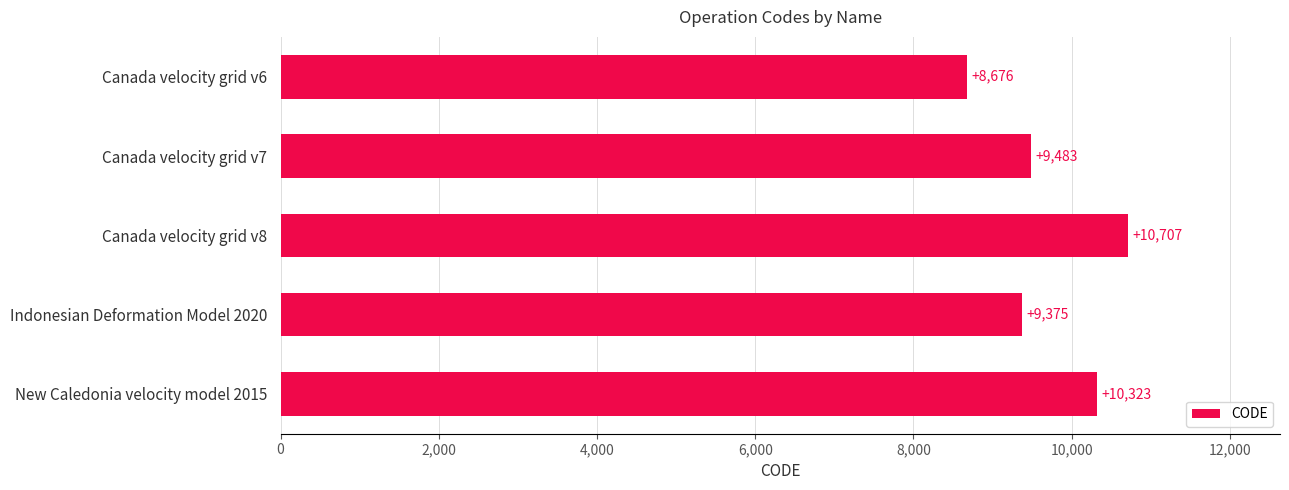

Which has a higher value, Indonesian Deformation Model 2020 or Canada velocity grid v8?

Canada velocity grid v8